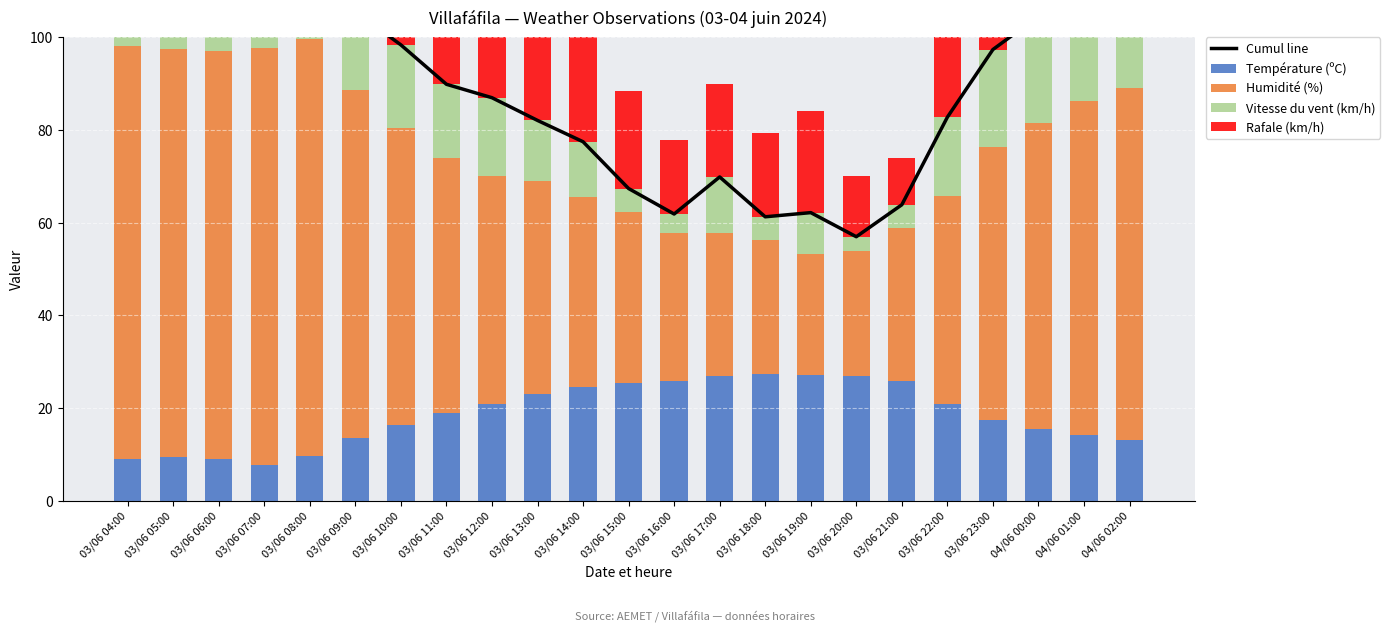

Which series has the largest total across all categories?

Cumul line